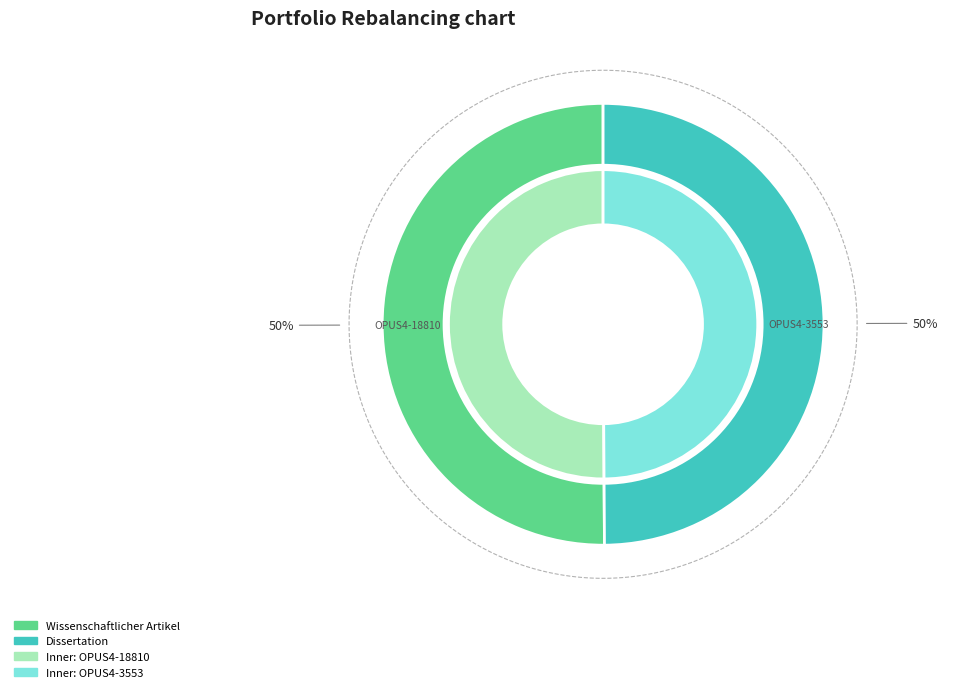

What is the total percentage of OPUS4-18810 and OPUS4-3553?

100.0%